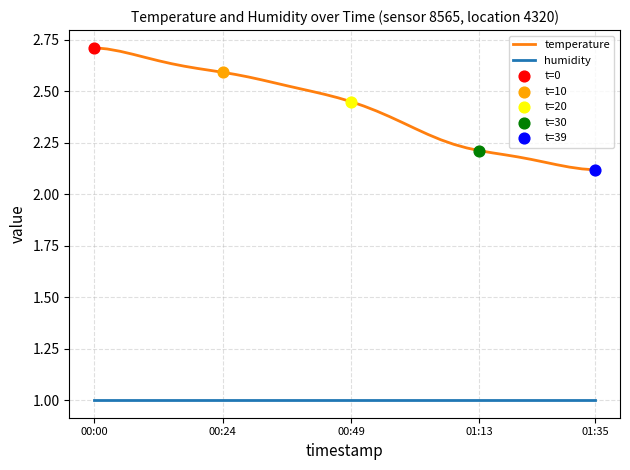

Which series has the largest total across all categories?

temperature